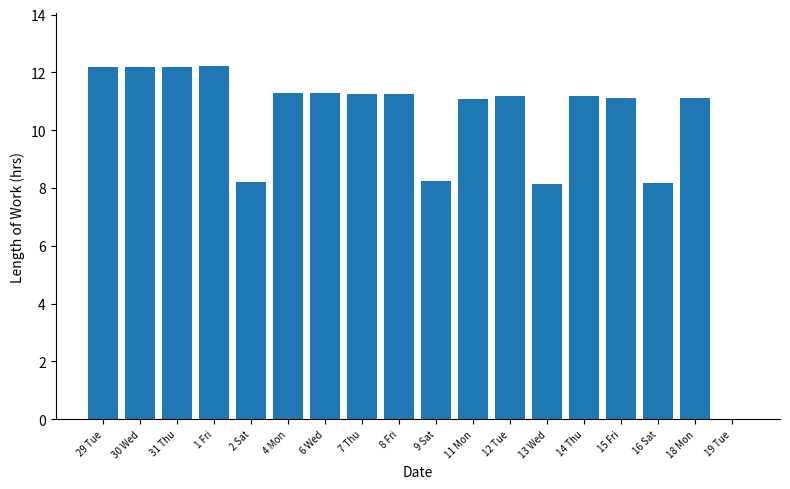

What is the sum of all values?

182.3